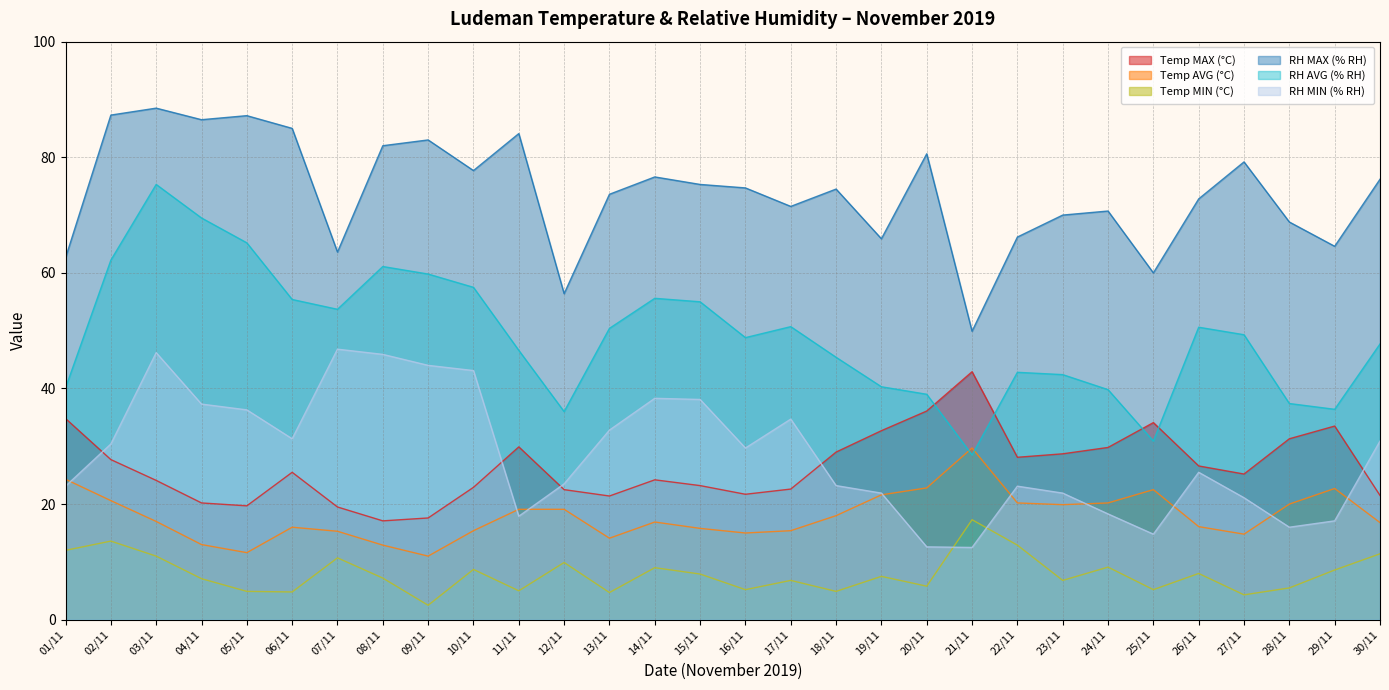

In Temp MIN (°C), how many points are higher than both neighbors (excluding endpoints)?

10